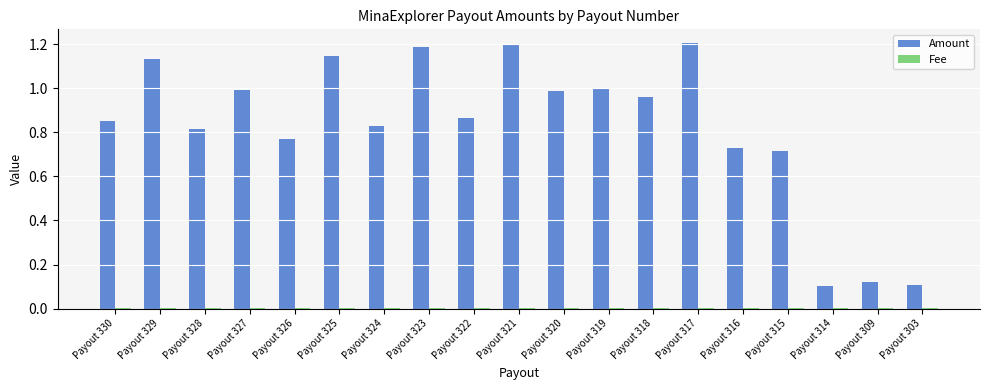

Which series has the largest total across all categories?

Amount